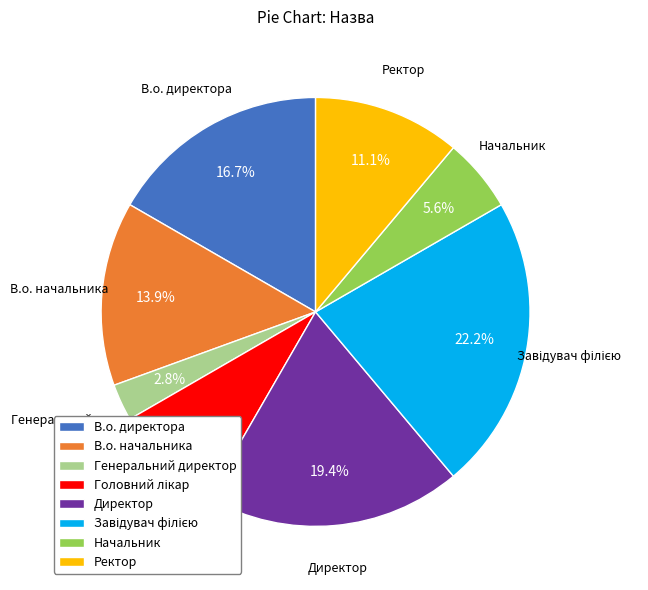

How many segments does this pie chart have?

8